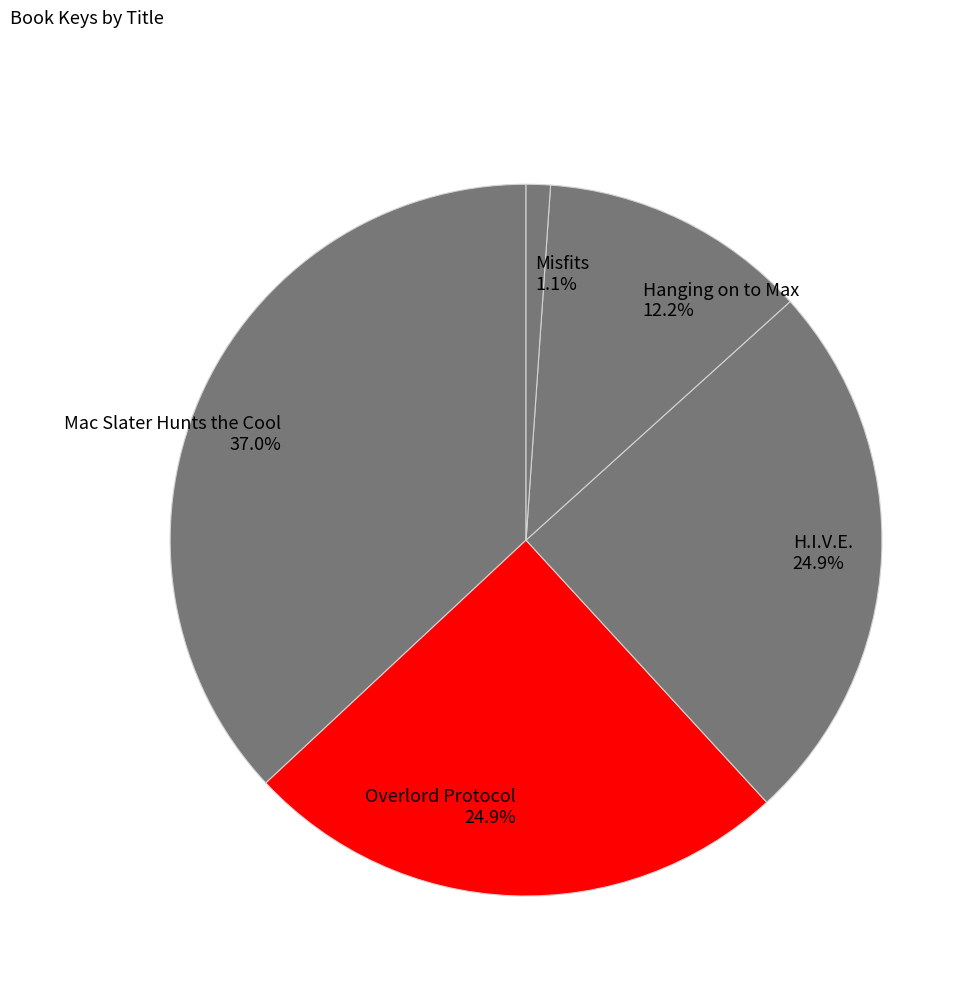

To the nearest percent, what is the difference between the H.I.V.E. and Mac Slater Hunts the Cool slice percentages?

12%